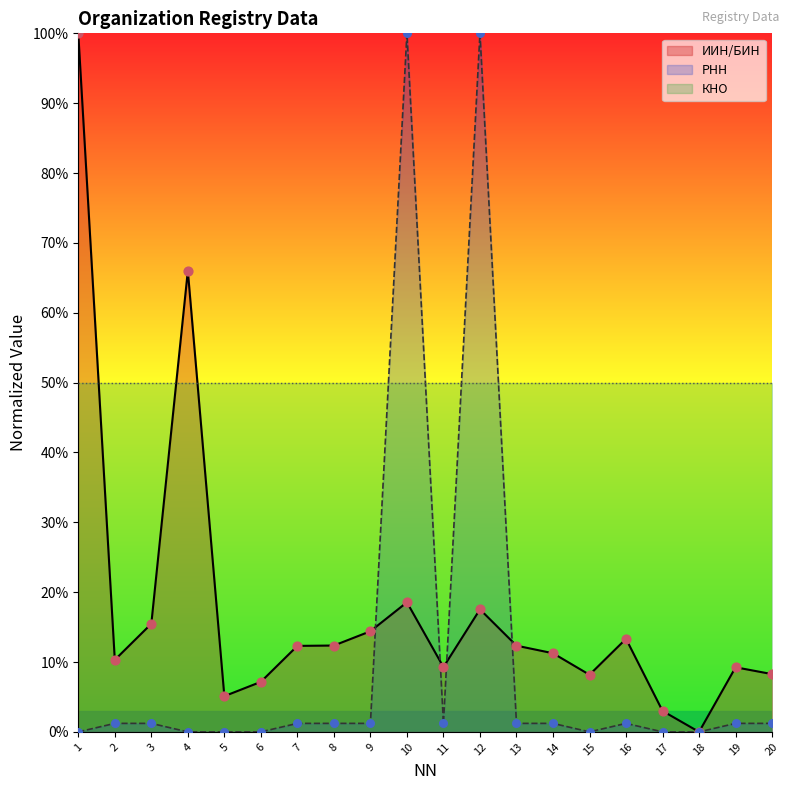

At how many categories does at least one series exceed 21?

4